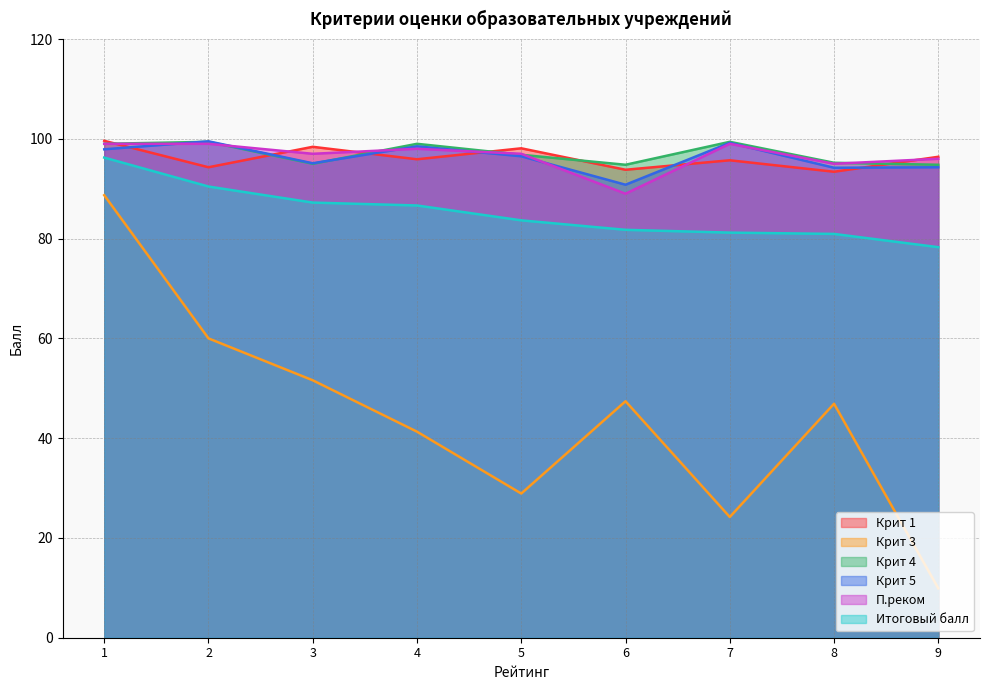

Which series has the widest spread of values?

Крит 3